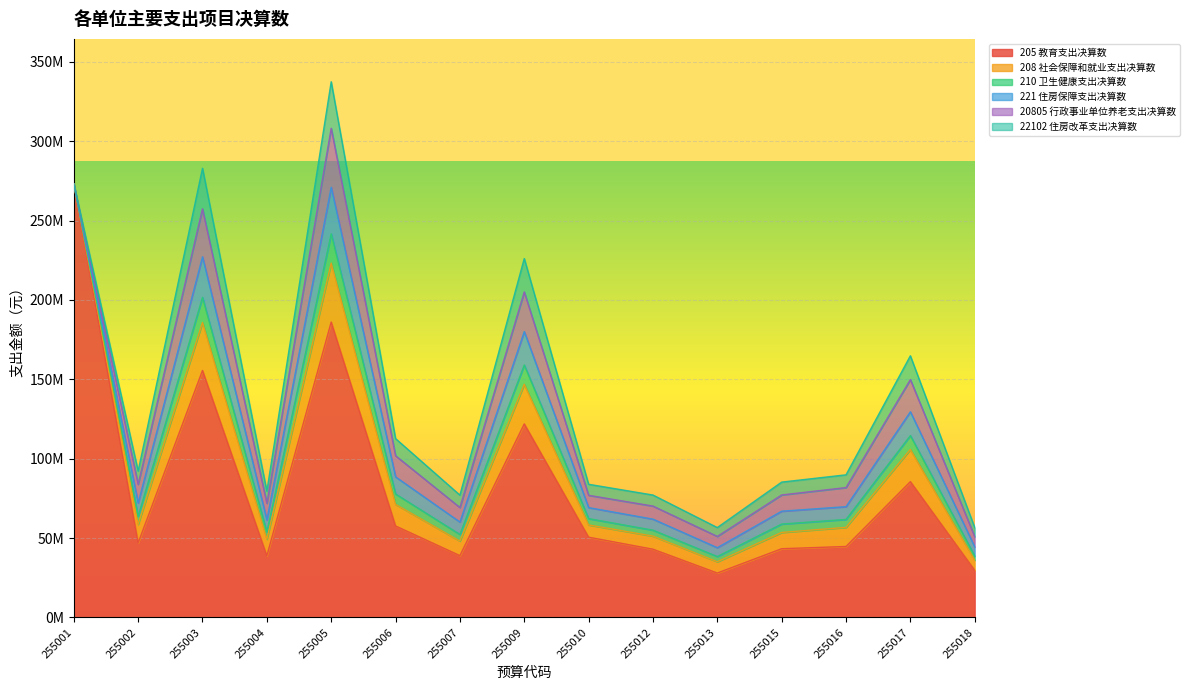

True or false: 208 社会保障和就业支出决算数 and 22102 住房改革支出决算数 intersect in this chart.

False